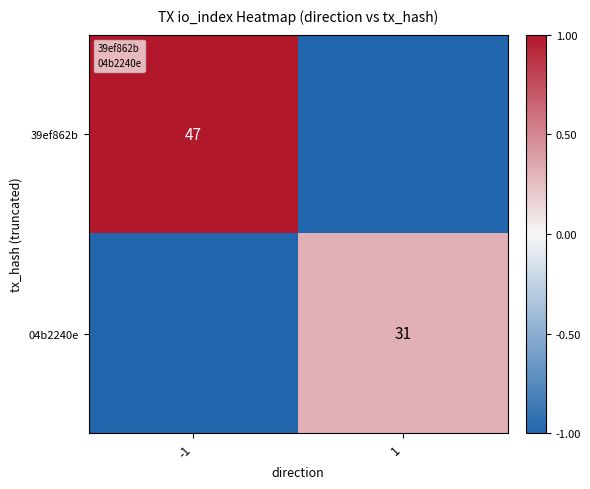

What is the difference between the 39ef862b values at 1 and -1?

2.0